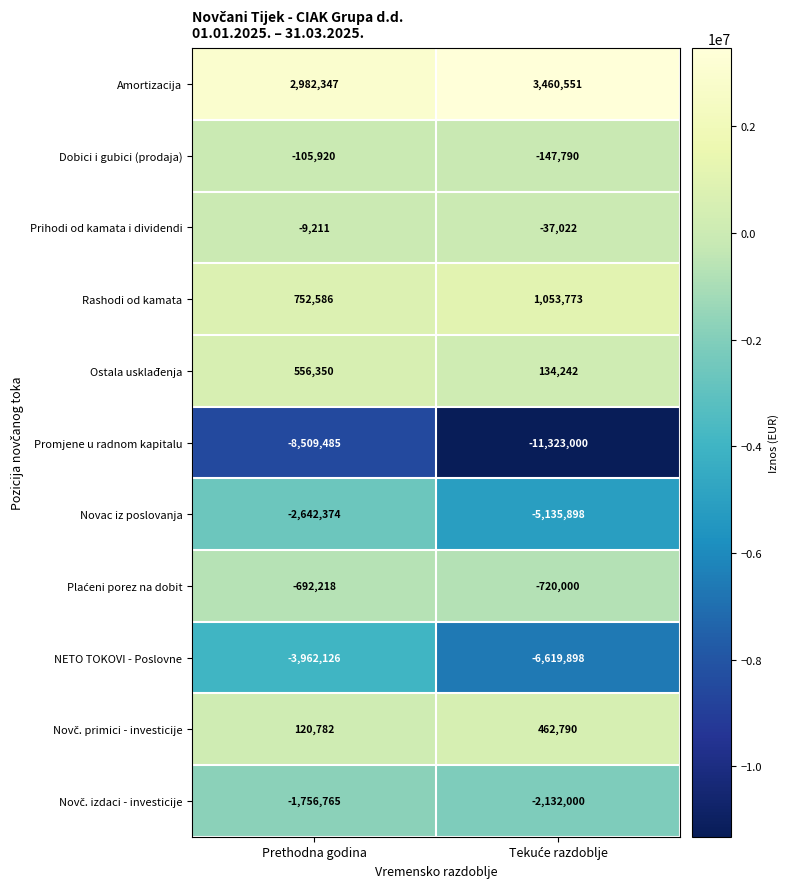

What is the lowest value of the NETO TOKOVI - Poslovne series?

-6619898